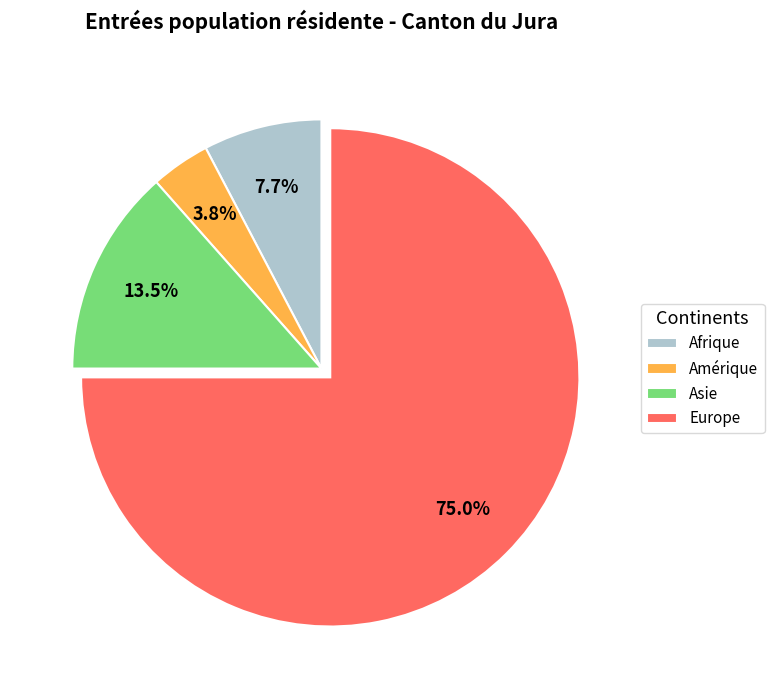

How many slices are in this pie chart?

4